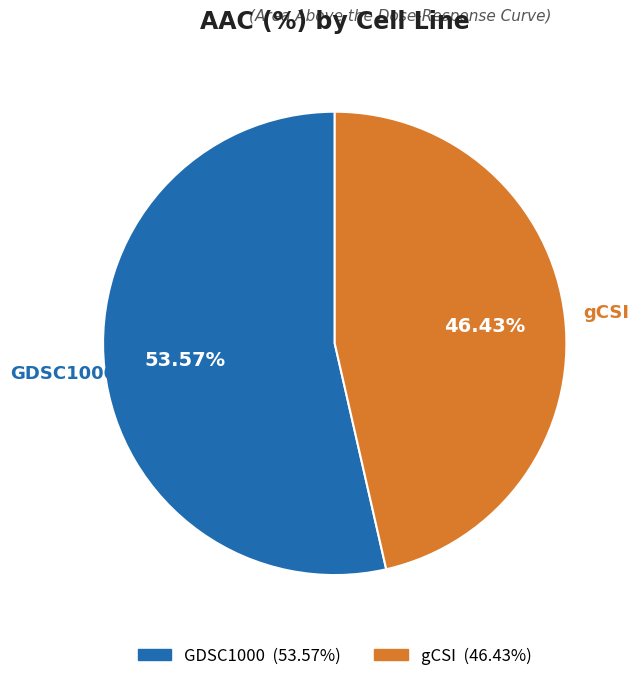

What percentage is the gCSI slice, to the nearest percent?

46%